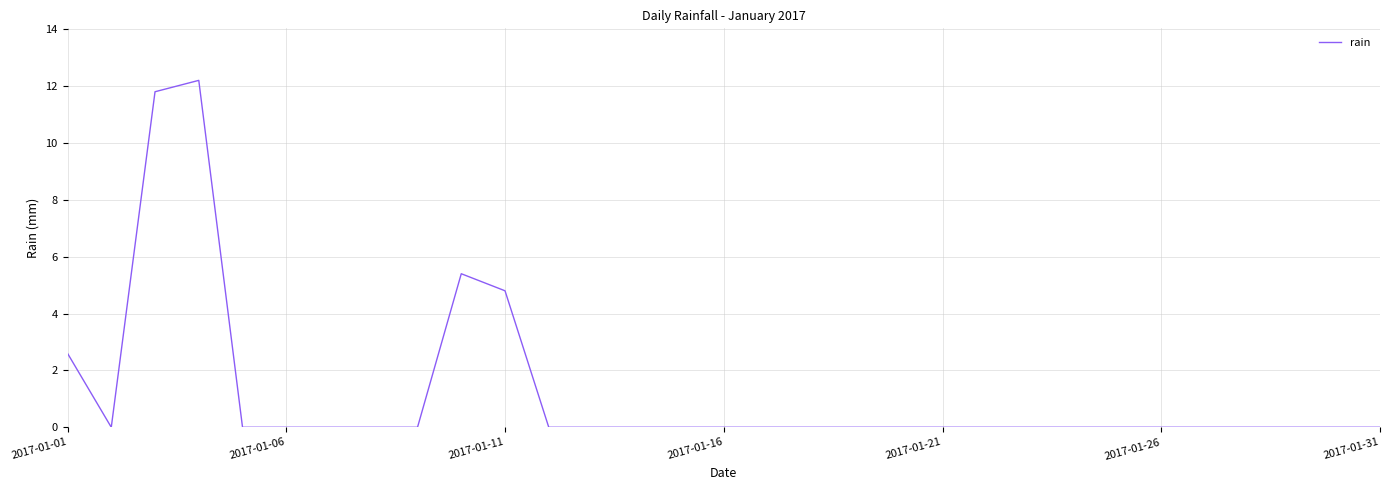

What is the greatest value displayed?

12.2